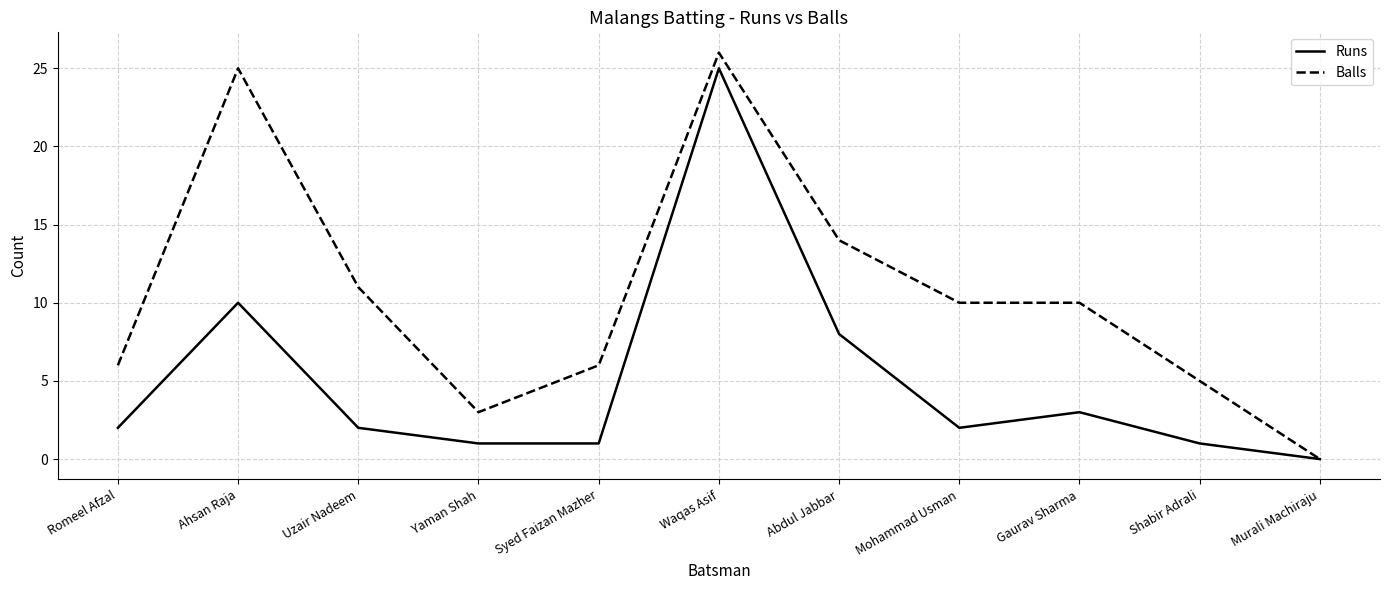

Is this an area chart (filled region under the line)?

No